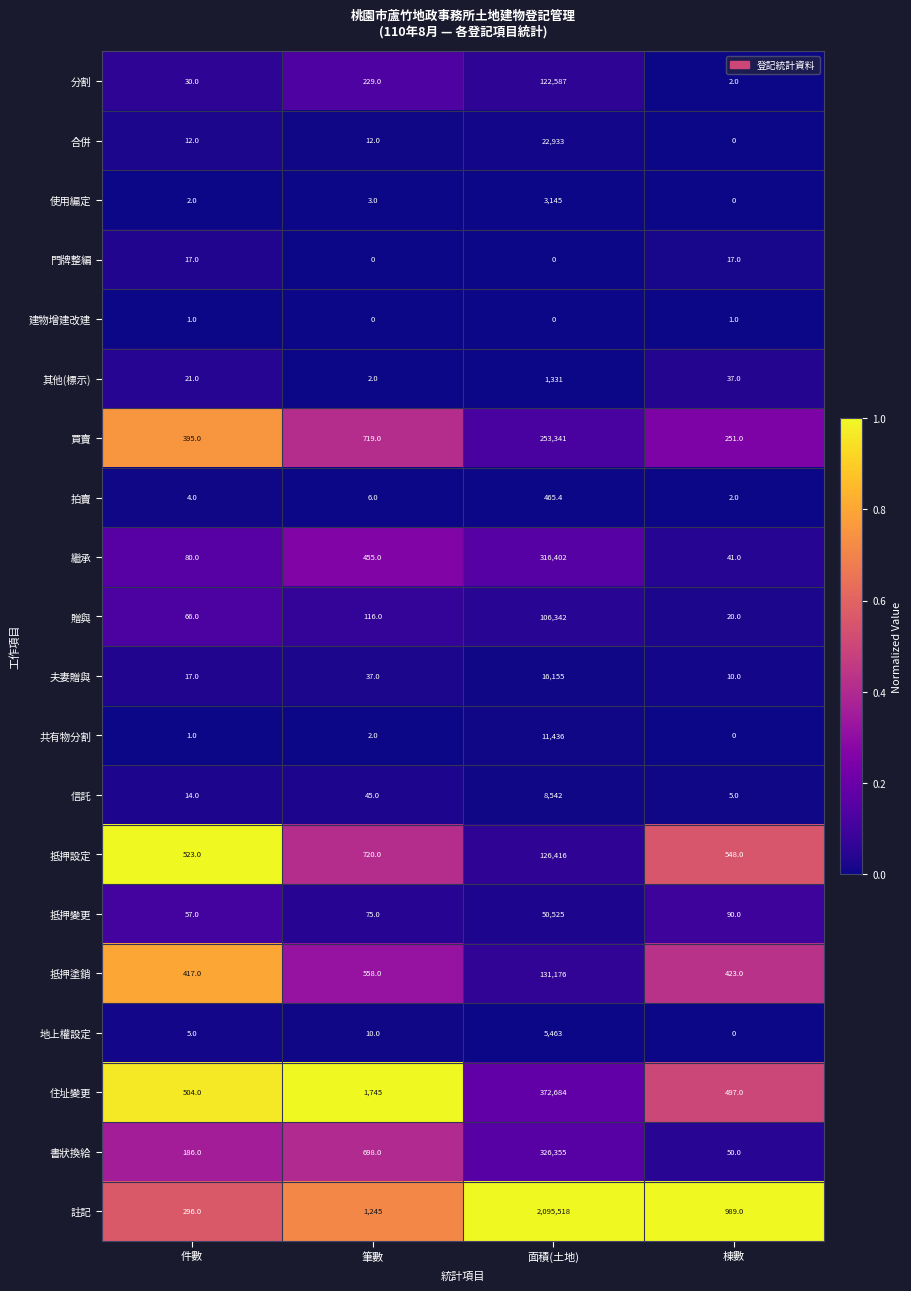

What is the sum of the 書狀換給 values at 棟數 and 筆數?

748.0